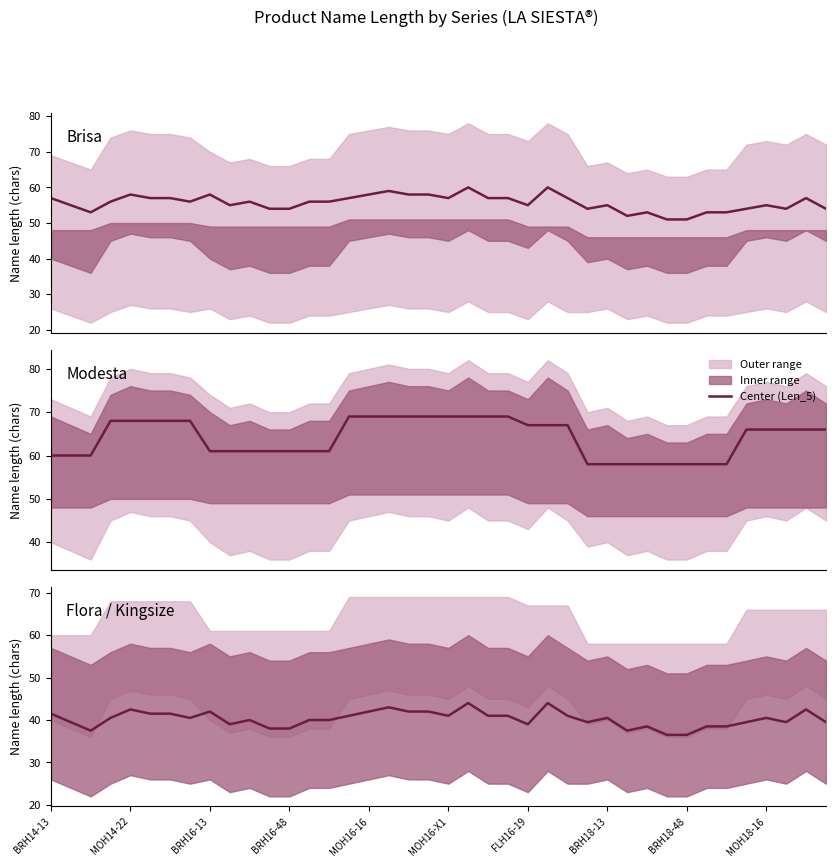

Between 23 and 31, which is larger?

23